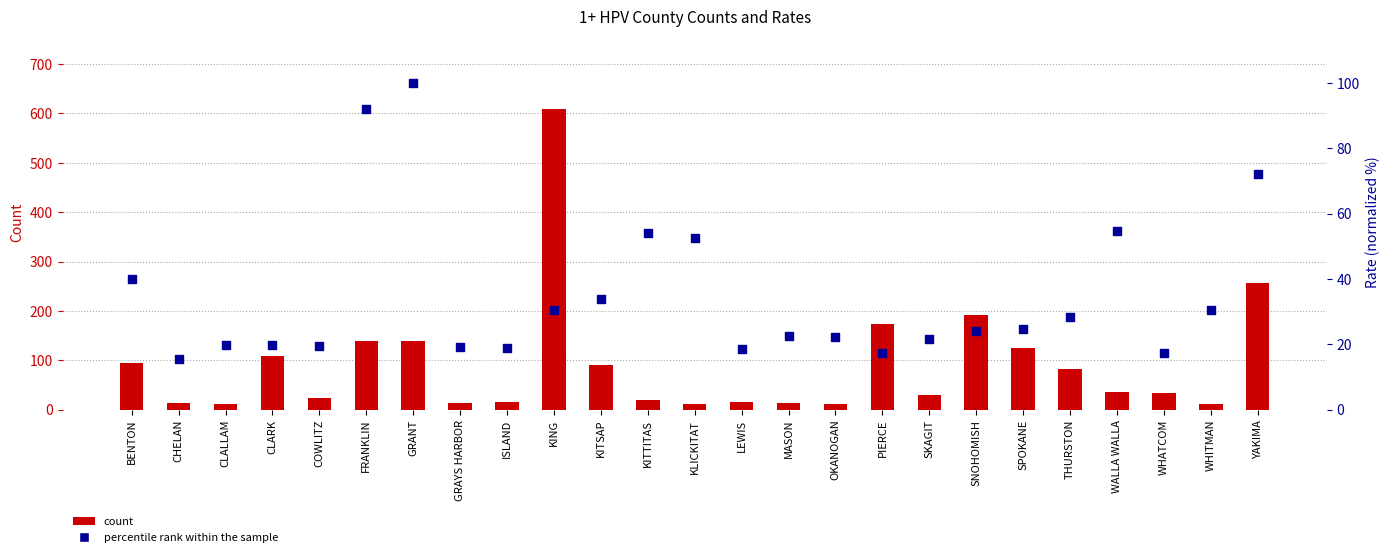

Which series has the widest spread of Y values?

count